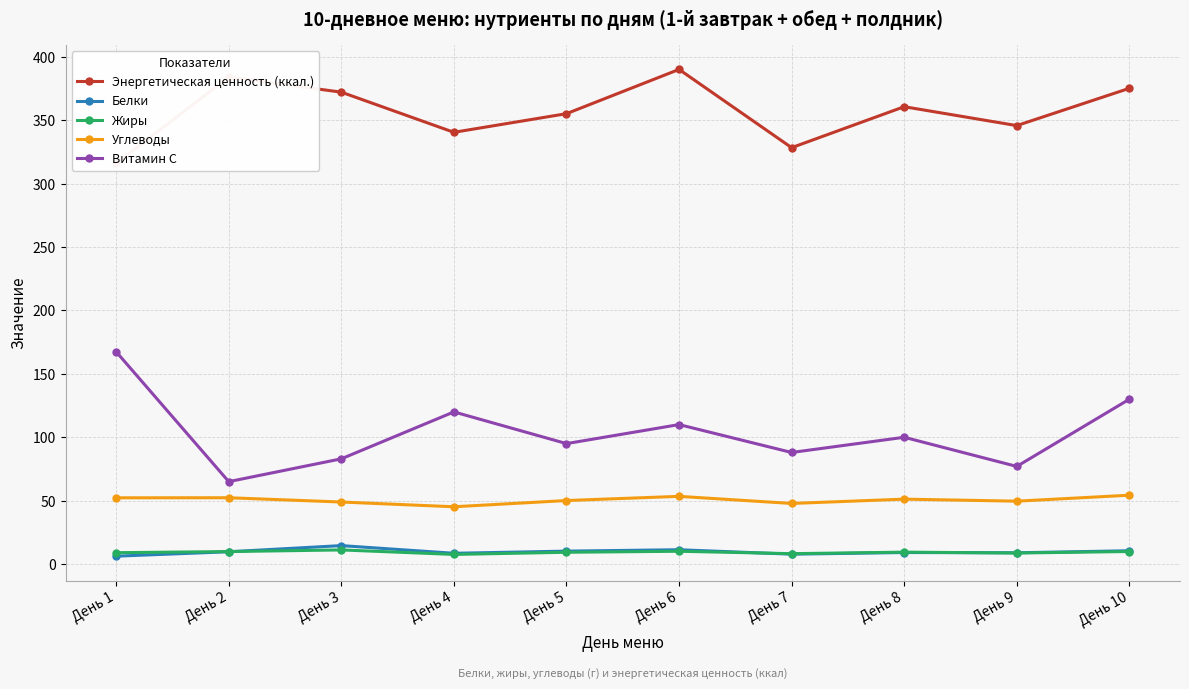

What is the sum of the Энергетическая ценность (ккал.) values at День 7 and День 1?

644.4